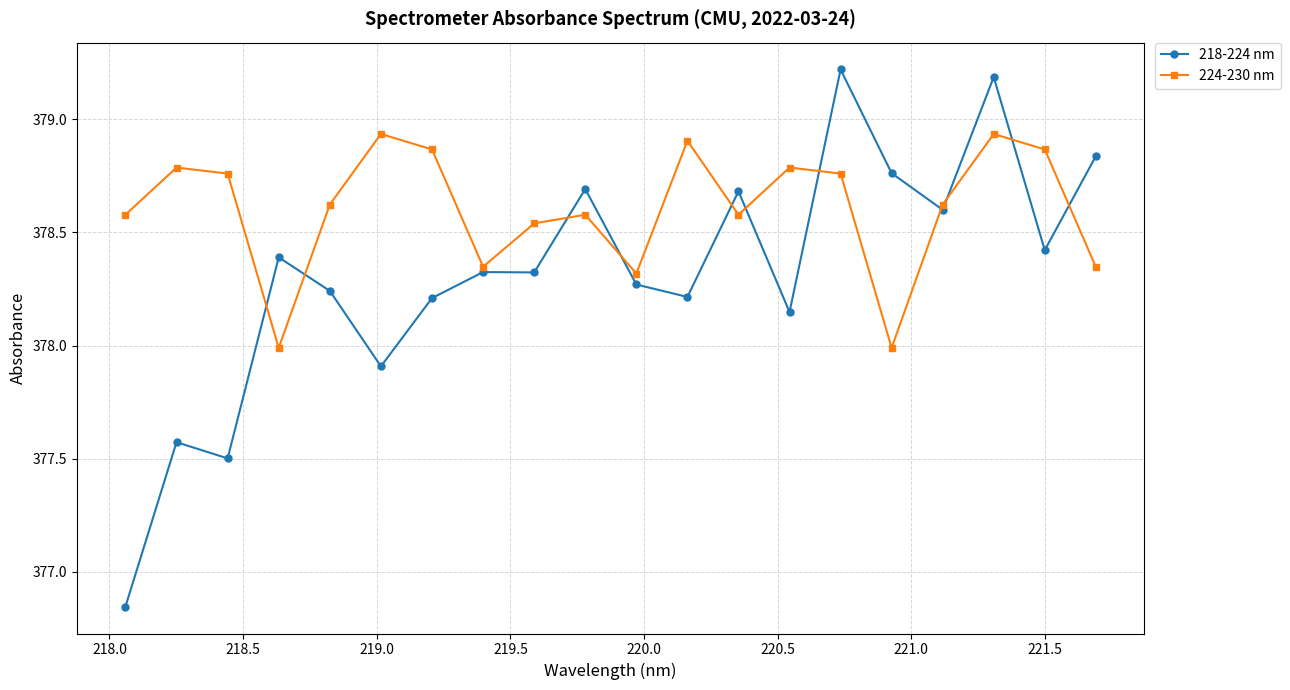

True or false: 218-224 nm has more than 2 points higher than both neighbors.

True